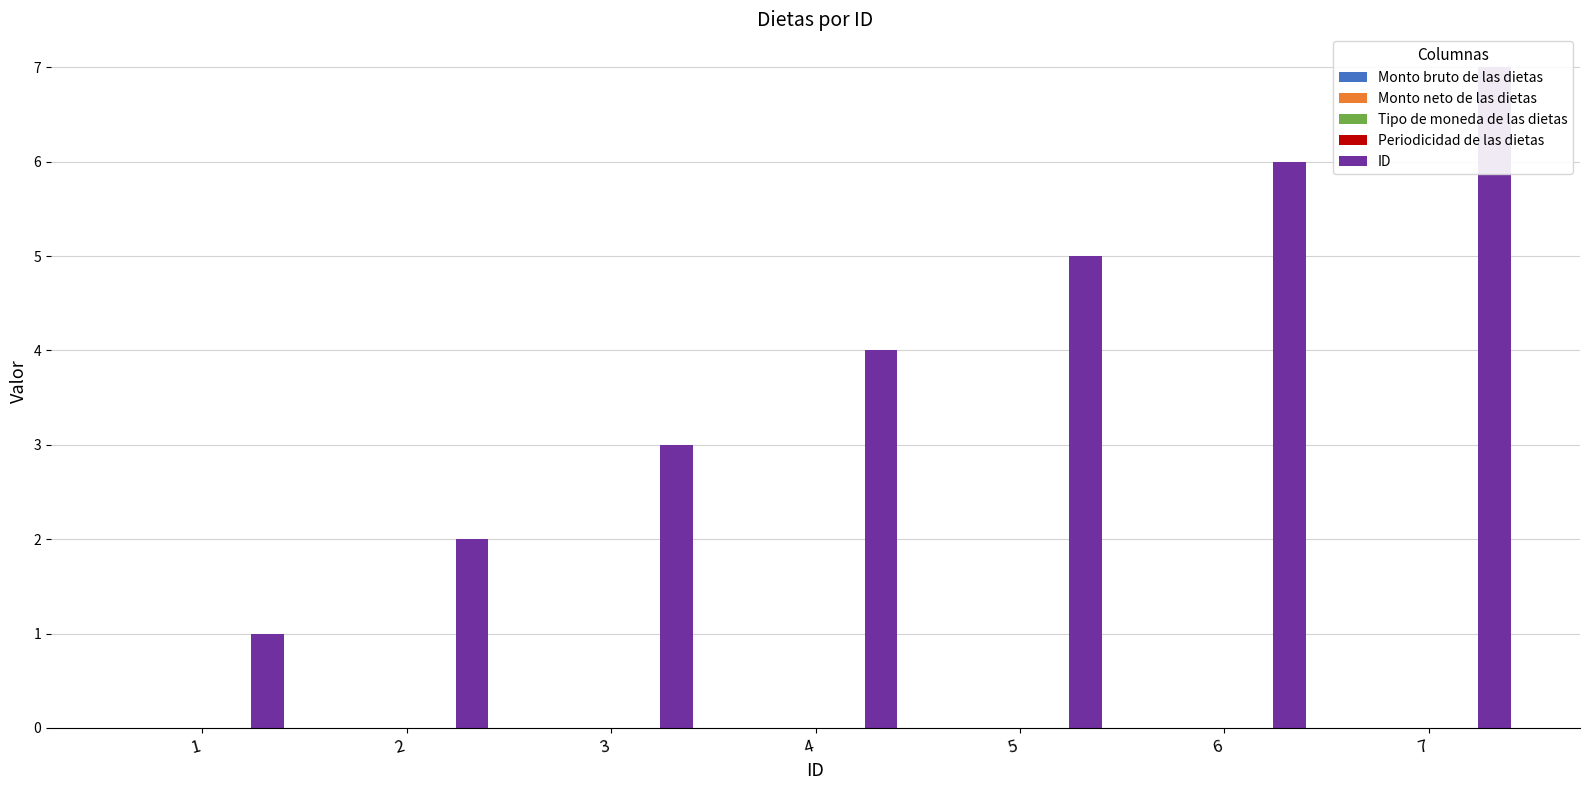

How many groups of bars are there?

7